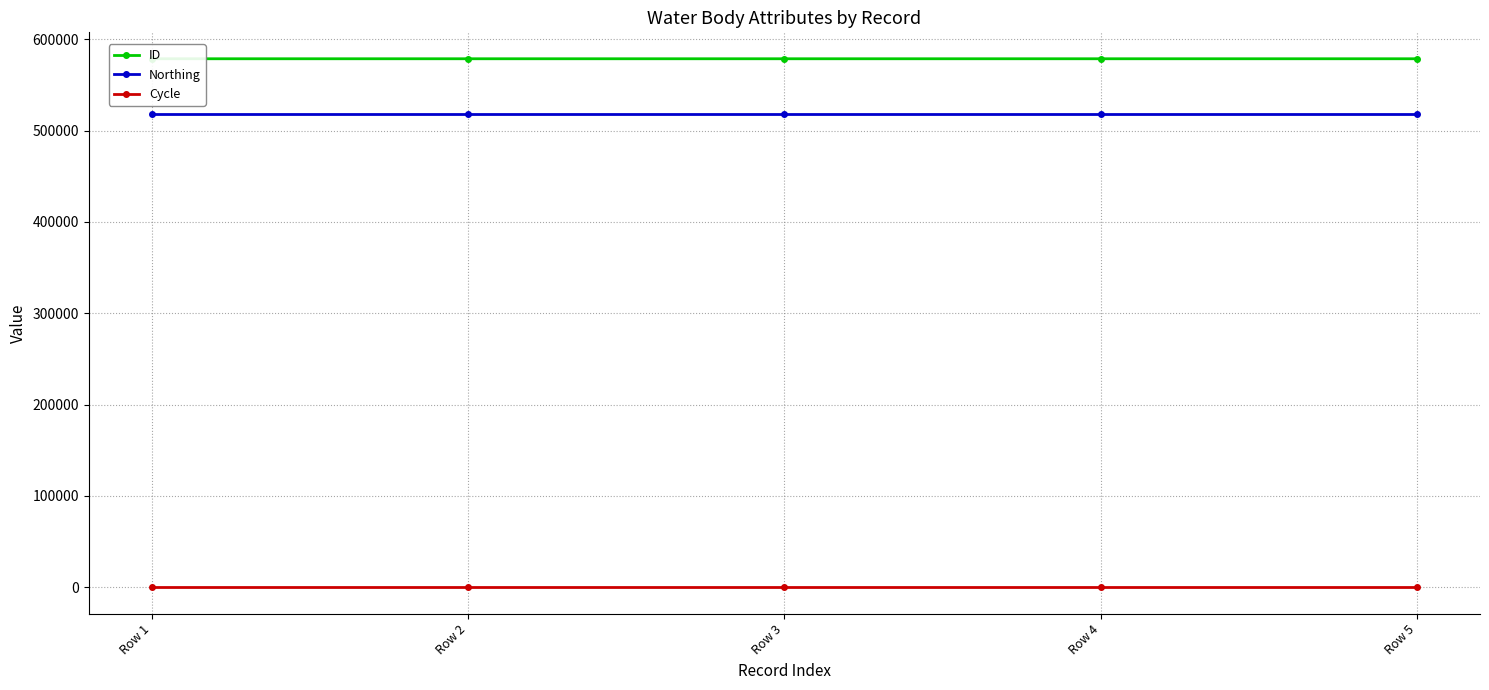

Does the chart display data point markers on the line(s)?

Yes